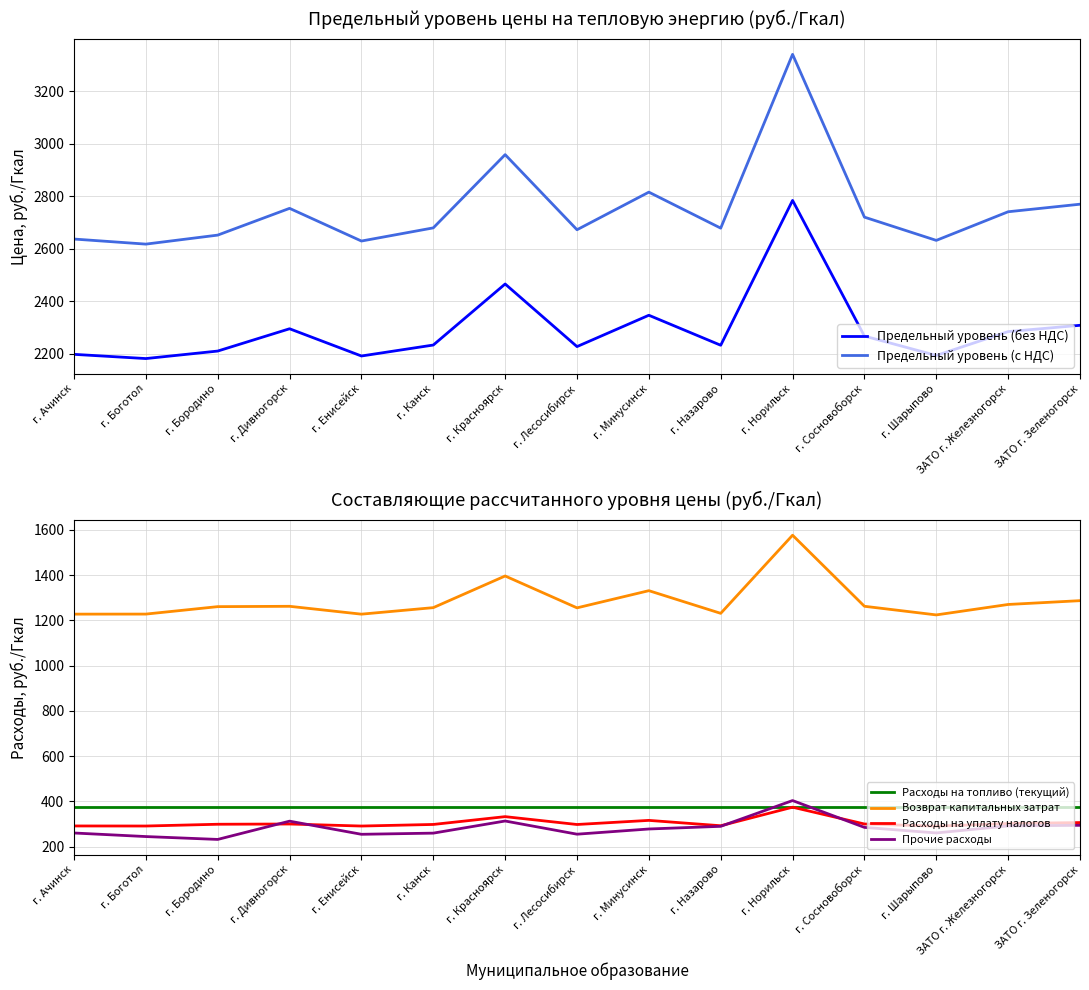

What is the difference between the second highest and minimum values in the Предельный уровень (с НДС) series?

341.0